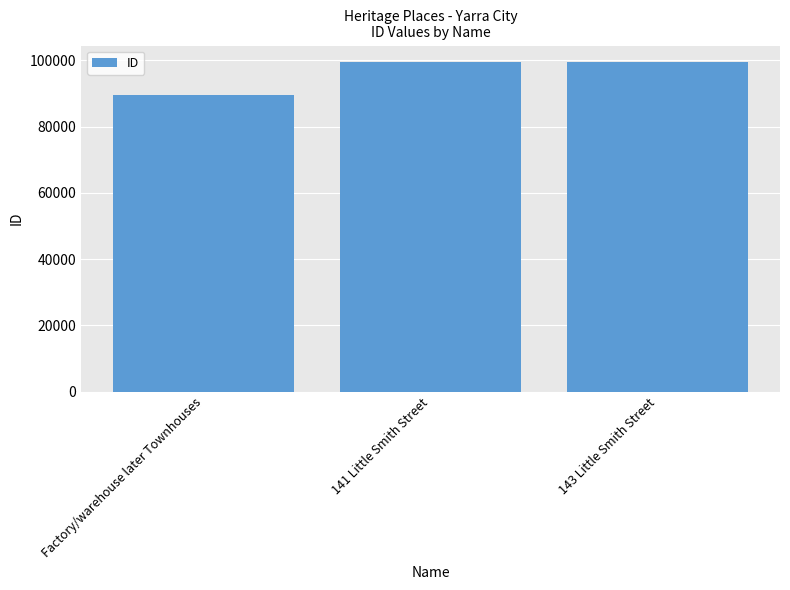

Which label corresponds to the smallest value in the chart?

Factory/warehouse later Townhouses